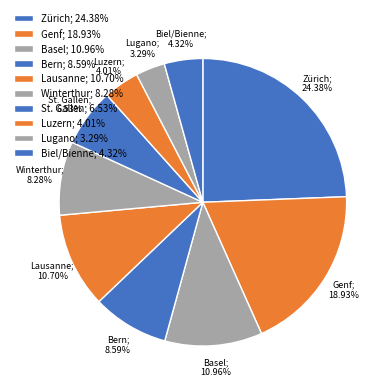

How many segments does this pie chart have?

10